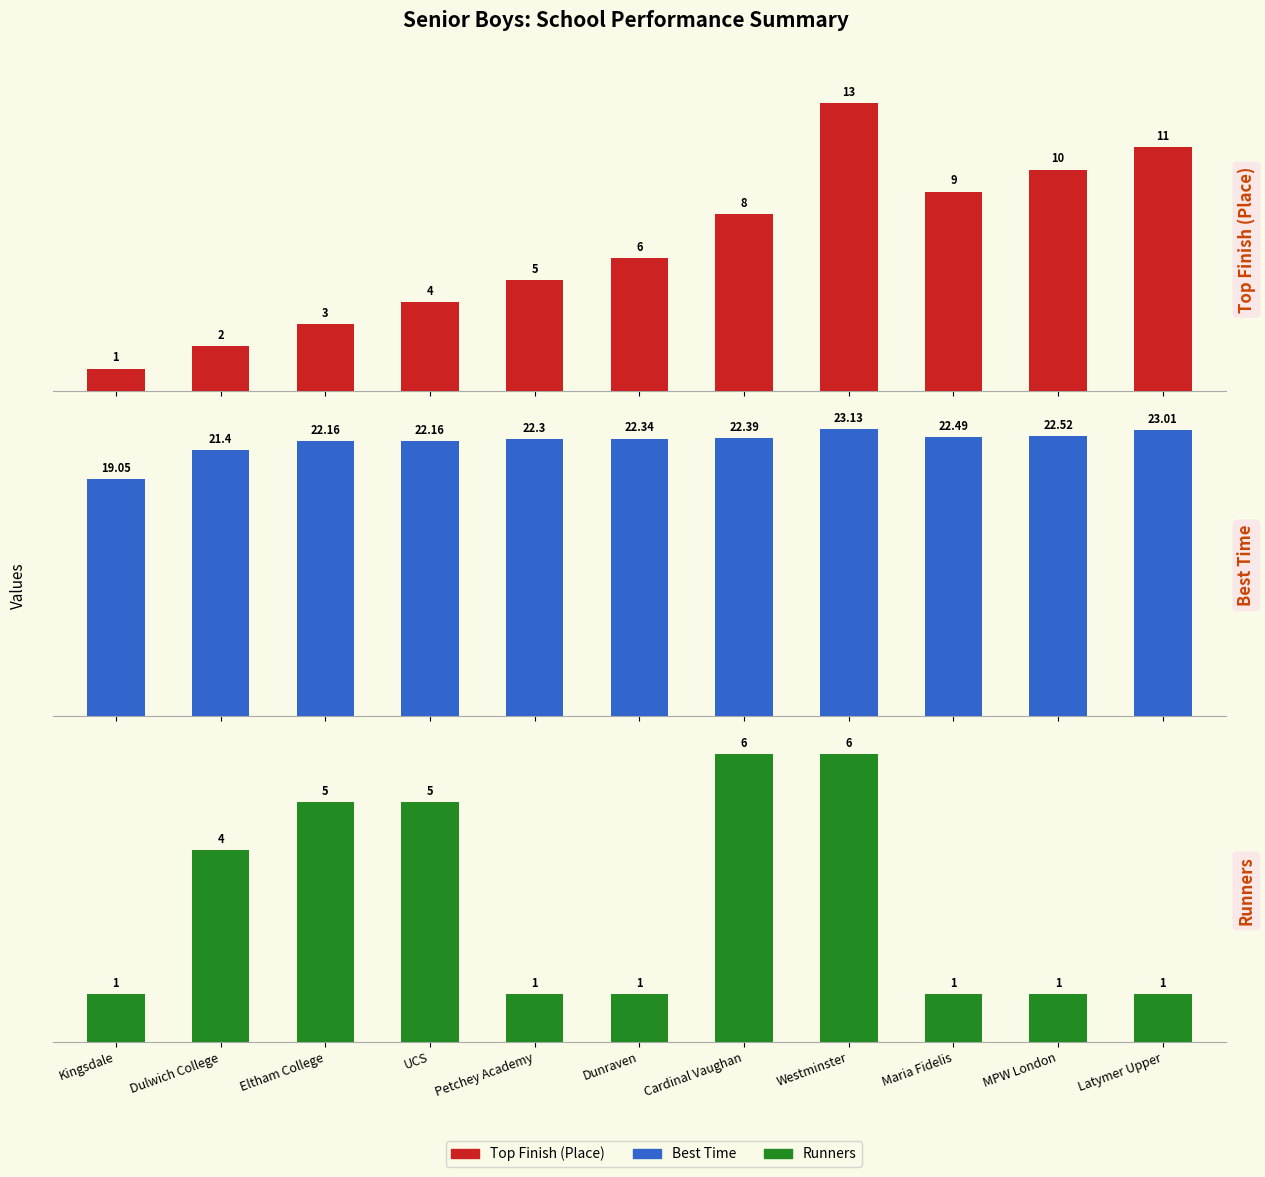

What is the sum of all Runners values?

32.0